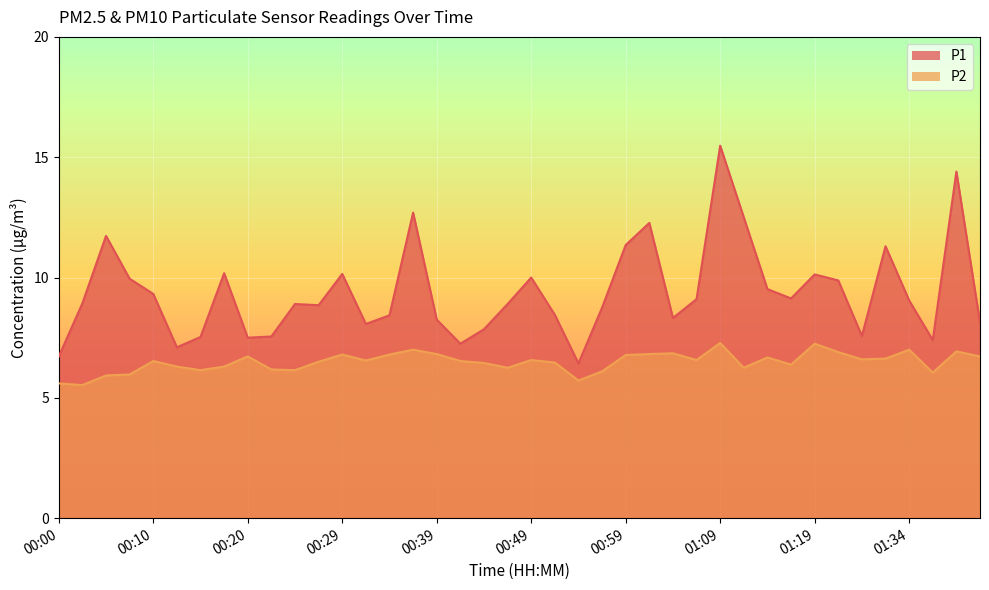

What is the sum of all P1 values?

375.0